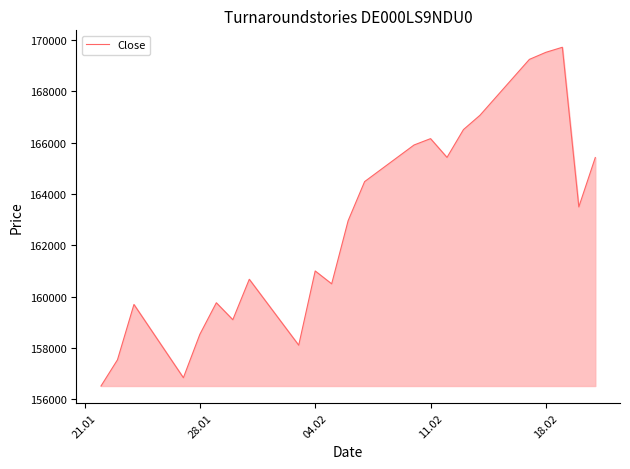

What is the greatest value displayed?

169717